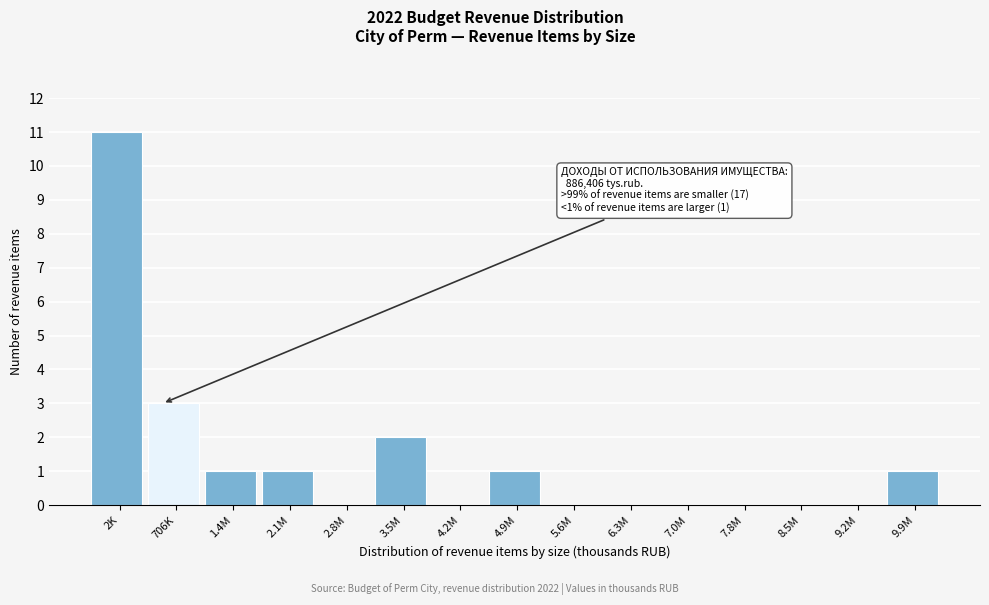

Reading left to right, transcribe all the data shown in this chart.

2K=11	706K=3	1.4M=1	2.1M=1	2.8M=0	3.5M=2	4.2M=0	4.9M=1	5.6M=0	6.3M=0	7.0M=0	7.8M=0	8.5M=0	9.2M=0	9.9M=1